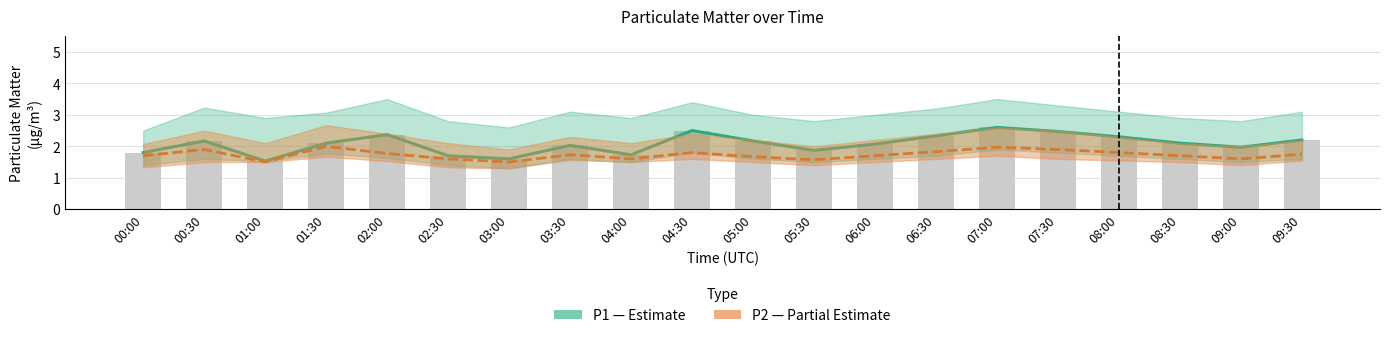

What position from the left is 06:30?

14